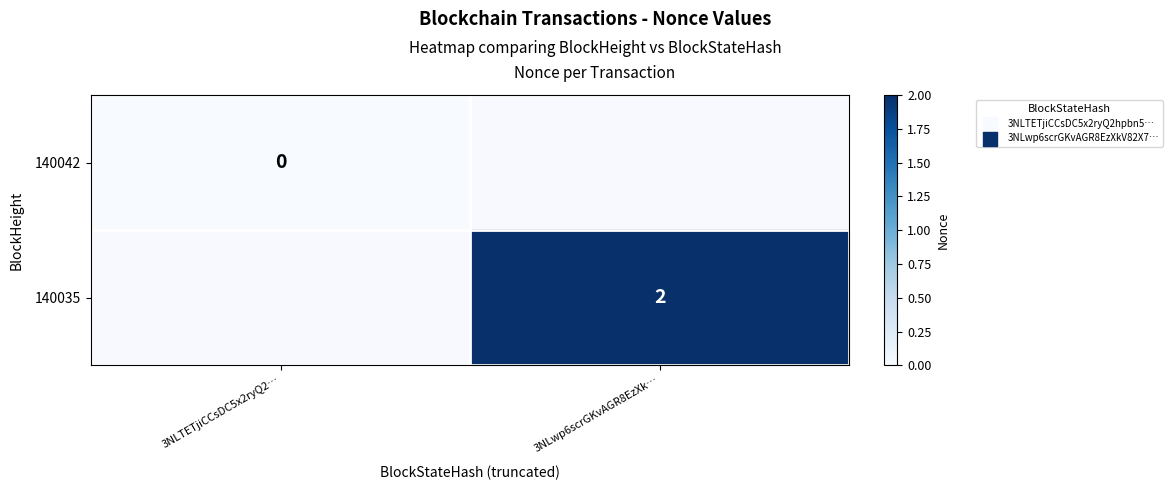

Is the value of 140042 at 3NLTETjiCCsDC5x2ryQ2… greater than the value of 140035 at 3NLwp6scrGKvAGR8EzXk…?

No